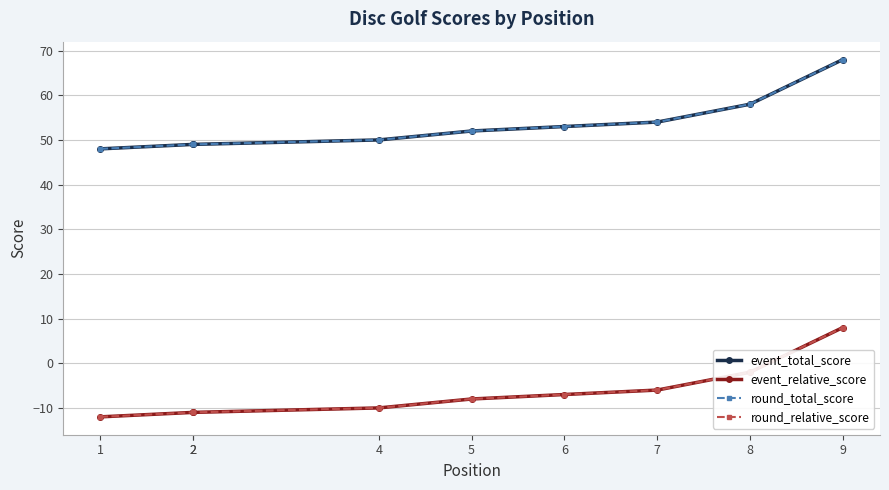

How many lines are shown in the chart?

4